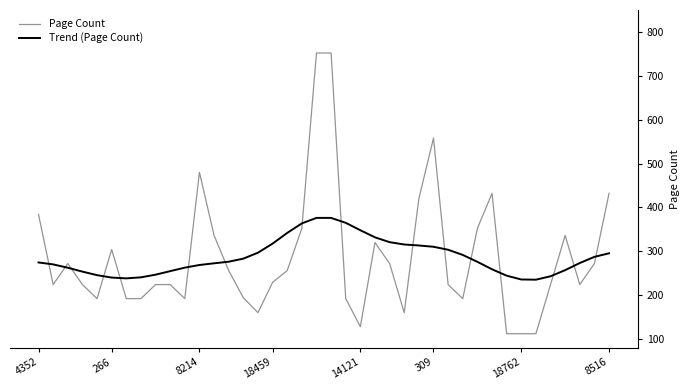

What is the highest value of the Trend (Page Count) series?

376.1